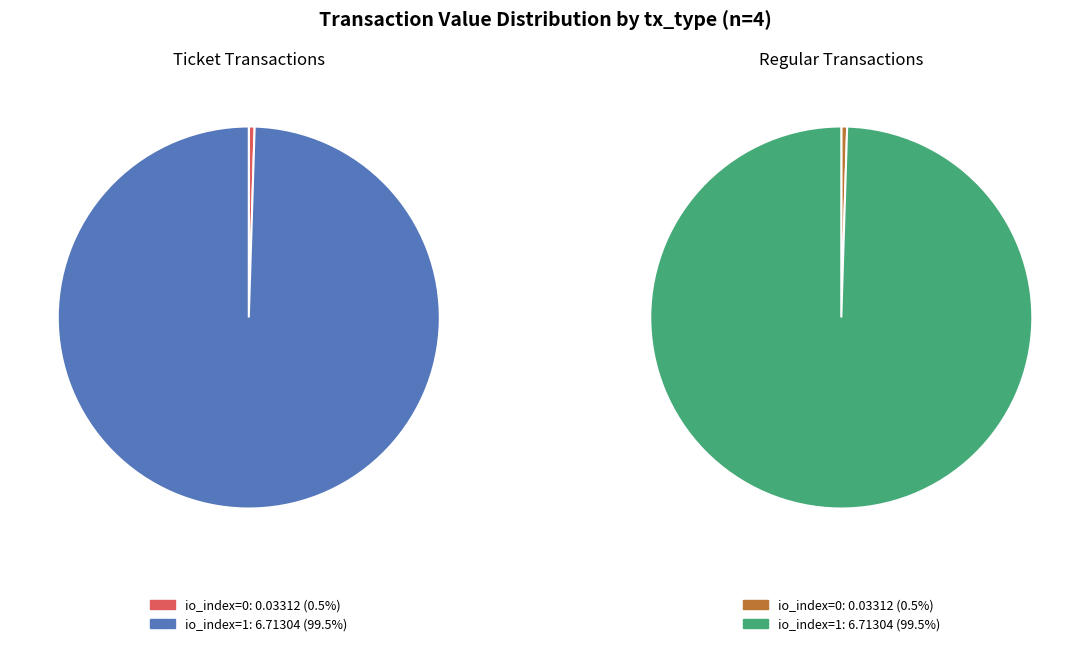

To the nearest percent, what percentage of the pie is io_index=1?

100%